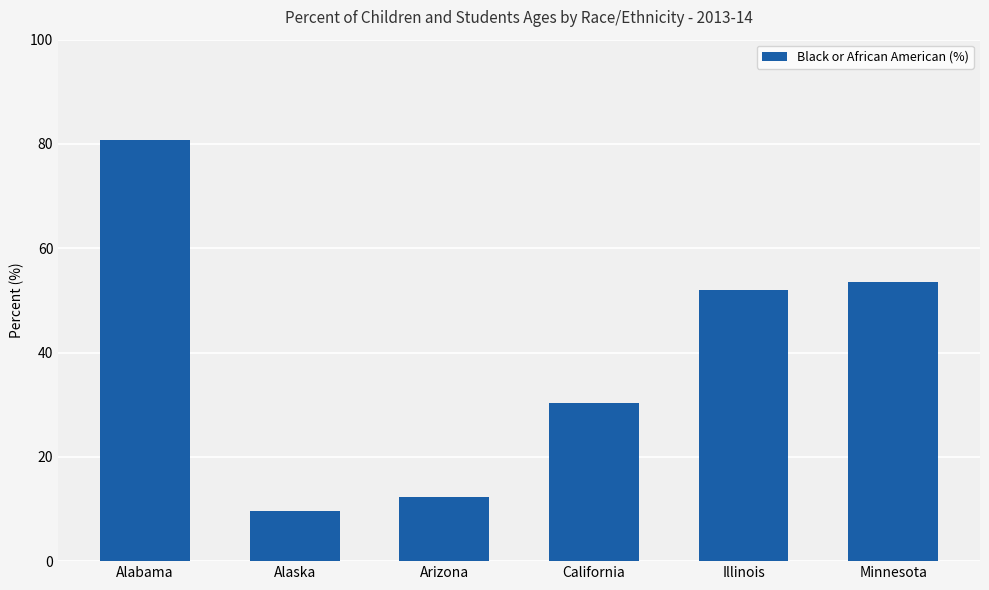

What is the ratio of the value at California to the value at Illinois?

0.6